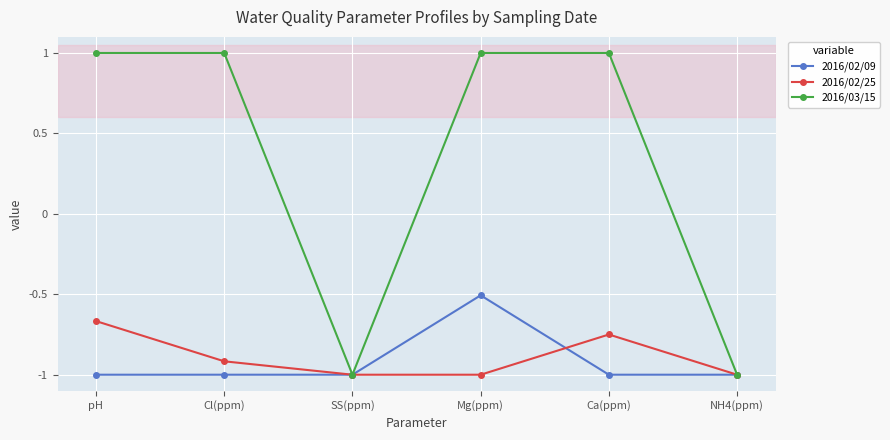

What is the label of the 1st point from the right?

NH4(ppm)